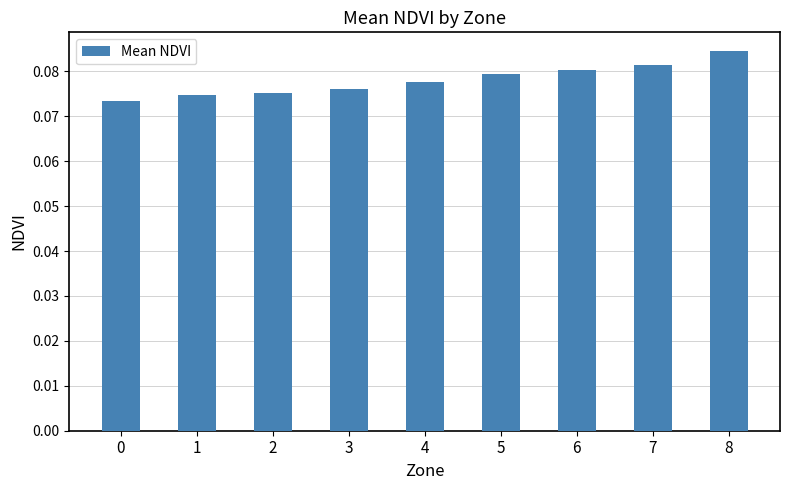

The chart shows a value of 0.0 at 5. True or false?

False